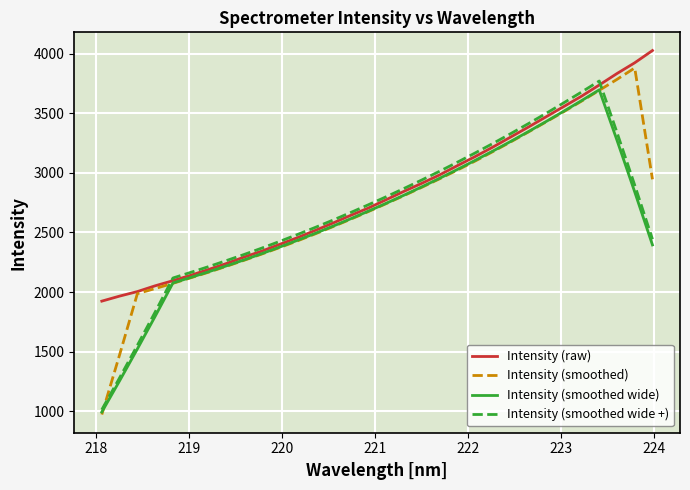

Which series has the largest range (max minus min)?

Intensity (smoothed)